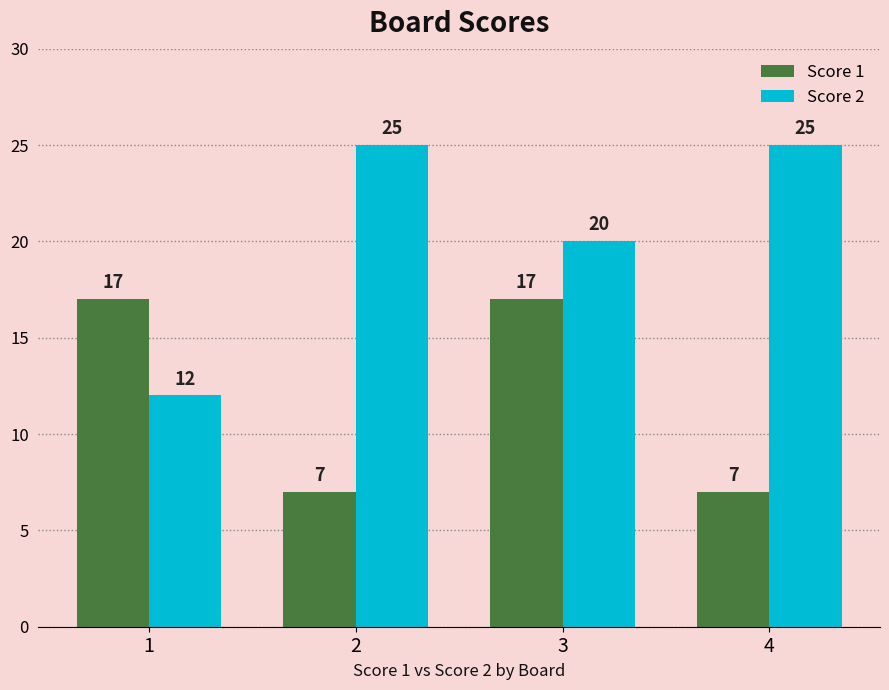

List the series in order of their peak value, highest first.

Score 2, Score 1